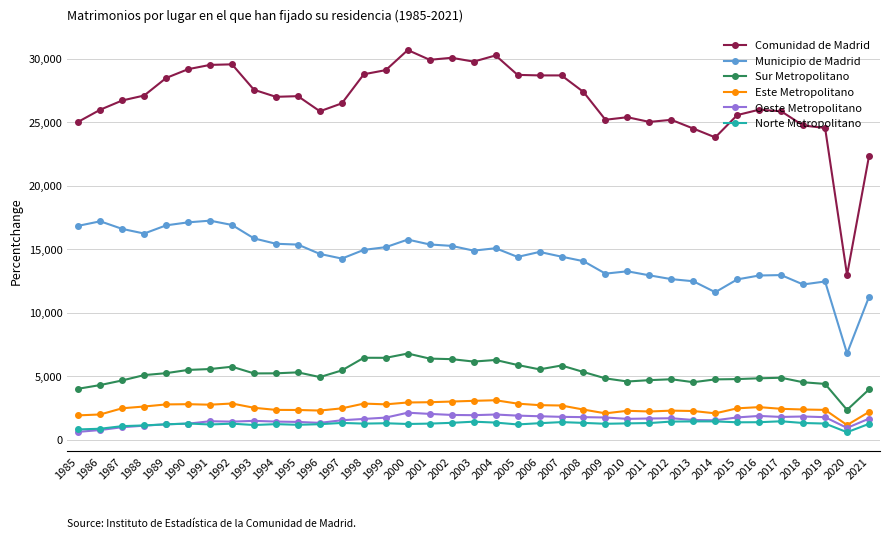

Which series has the largest range (max minus min)?

Comunidad de Madrid